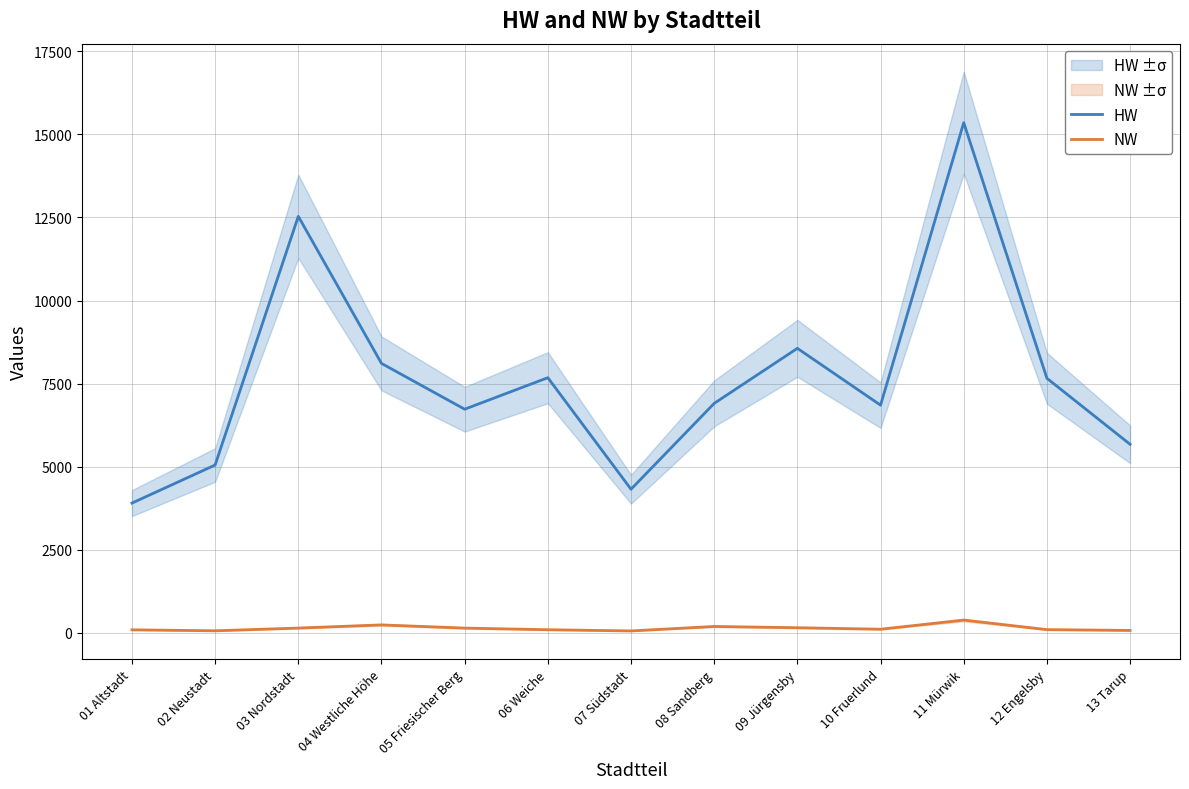

Reading right to left, list all the values displayed in this chart.

HW: 13 Tarup=5675	12 Engelsby=7661	11 Mürwik=15350	10 Fruerlund=6853	09 Jürgensby=8562	08 Sandberg=6906	07 Südstadt=4324	06 Weiche=7679	05 Friesischer Berg=6731	04 Westliche Höhe=8109	03 Nordstadt=12532	02 Neustadt=5052	01 Altstadt=3907
NW: 13 Tarup=77	12 Engelsby=101	11 Mürwik=388	10 Fruerlund=113	09 Jürgensby=158	08 Sandberg=196	07 Südstadt=62	06 Weiche=98	05 Friesischer Berg=147	04 Westliche Höhe=243	03 Nordstadt=148	02 Neustadt=66	01 Altstadt=95